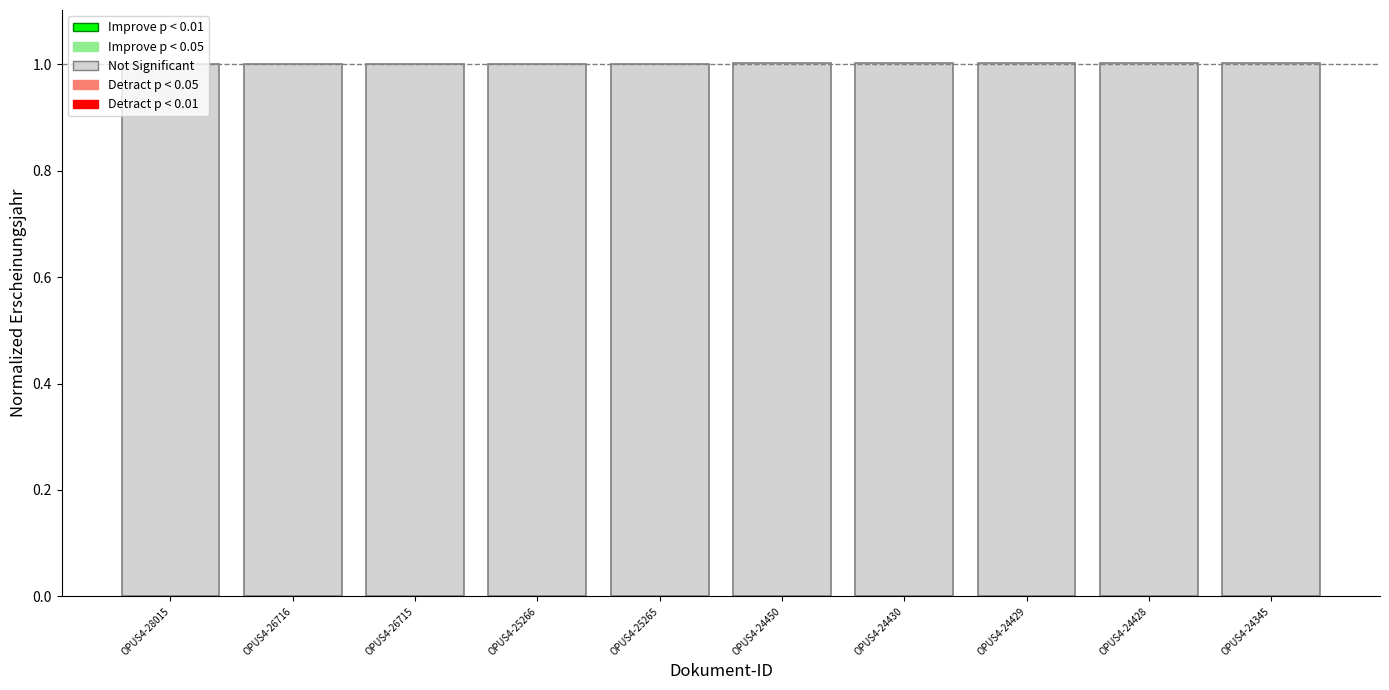

What is the maximum value shown in the chart?

1.0